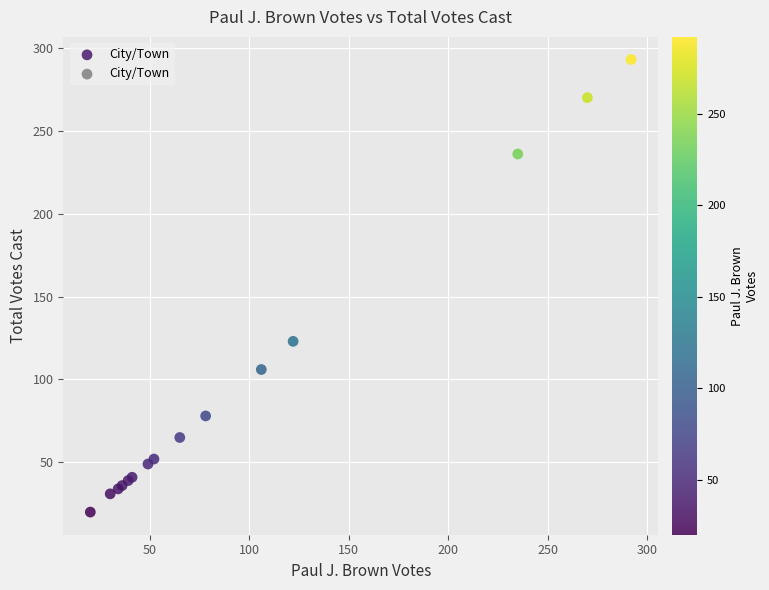

What Y value in the scatter plot is closest to 156?

123